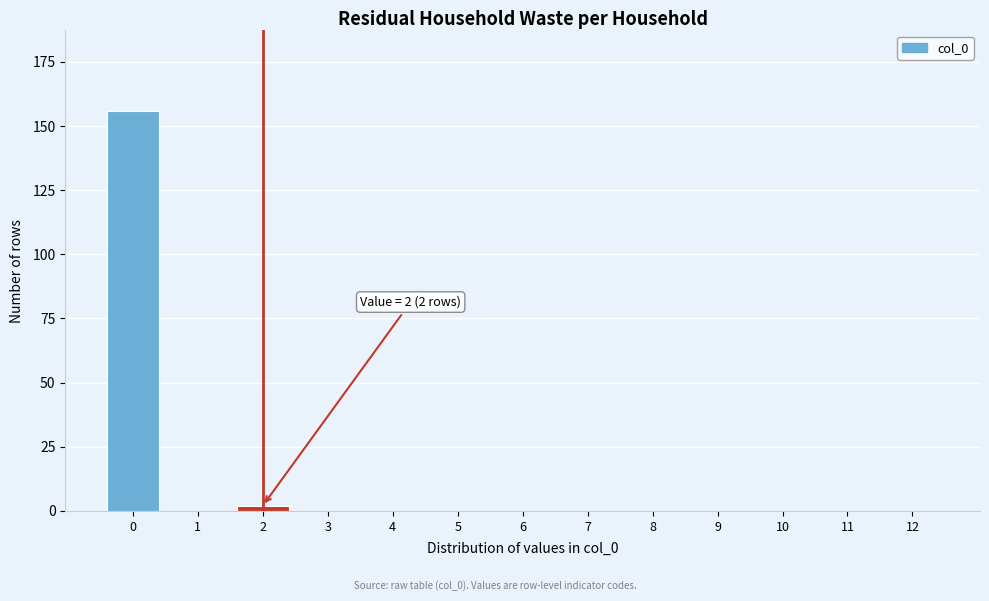

Reading left to right, what are all the values shown in this chart?

0=156	1=0	2=2	3=0	4=0	5=0	6=0	7=0	8=0	9=0	10=0	11=0	12=0